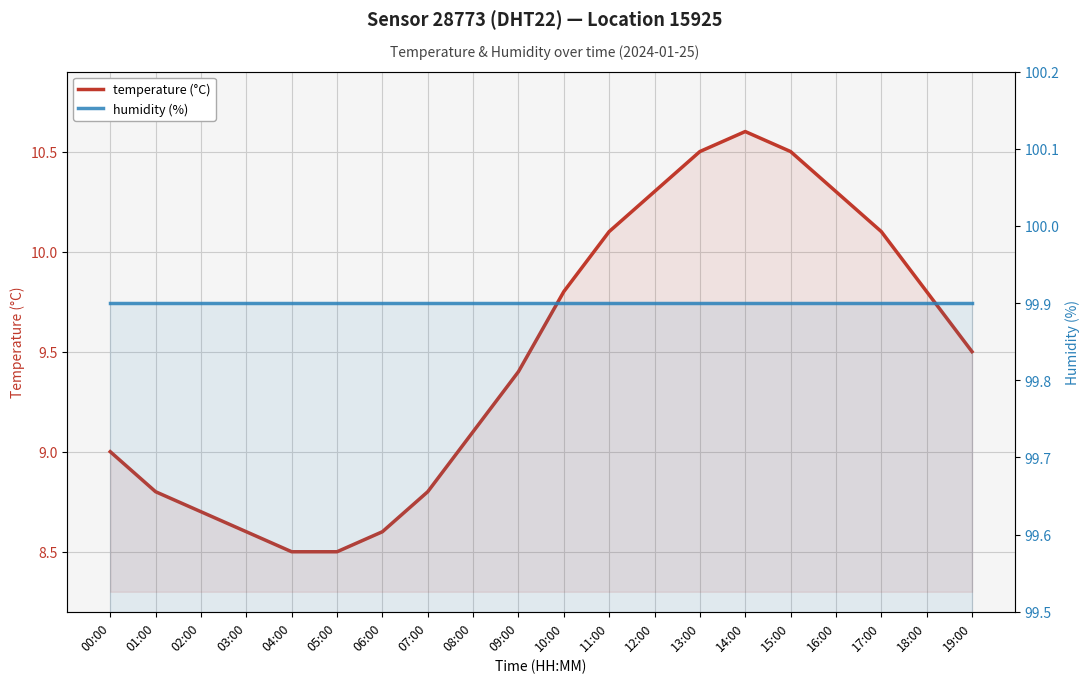

Reading right to left, extract all data points from this chart.

temperature (°C): 19:00=9.5	18:00=9.8	17:00=10.1	16:00=10.3	15:00=10.5	14:00=10.6	13:00=10.5	12:00=10.3	11:00=10.1	10:00=9.8	09:00=9.4	08:00=9.1	07:00=8.8	06:00=8.6	05:00=8.5	04:00=8.5	03:00=8.6	02:00=8.7	01:00=8.8	00:00=9.0
humidity (%): 19:00=99.9	18:00=99.9	17:00=99.9	16:00=99.9	15:00=99.9	14:00=99.9	13:00=99.9	12:00=99.9	11:00=99.9	10:00=99.9	09:00=99.9	08:00=99.9	07:00=99.9	06:00=99.9	05:00=99.9	04:00=99.9	03:00=99.9	02:00=99.9	01:00=99.9	00:00=99.9